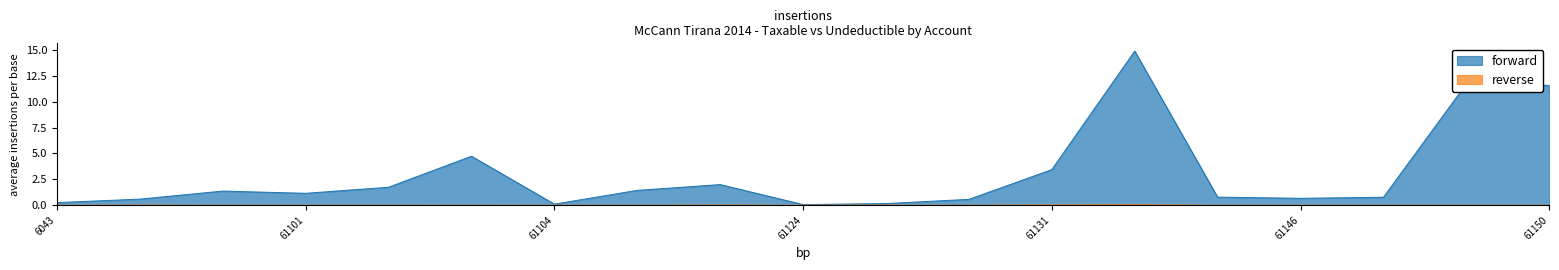

Which series has the largest total across all categories?

forward